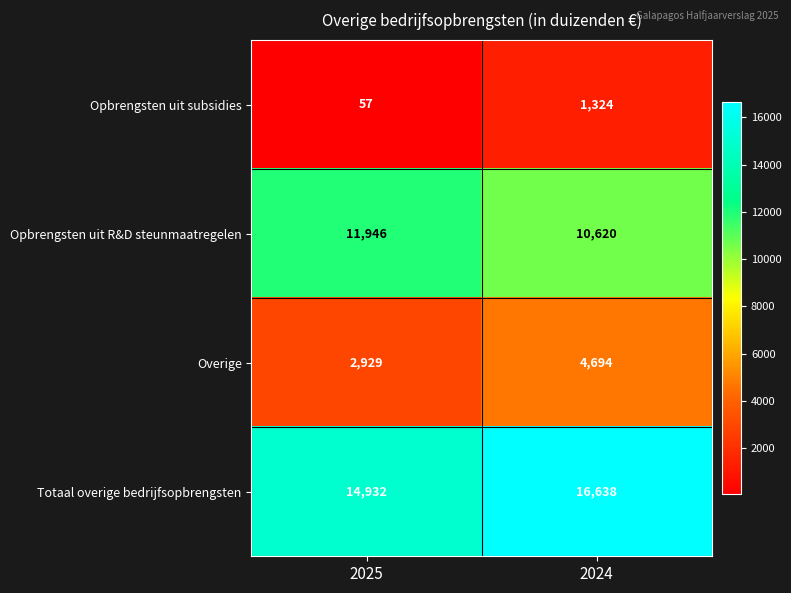

Which category has the lowest value across all series?

2025